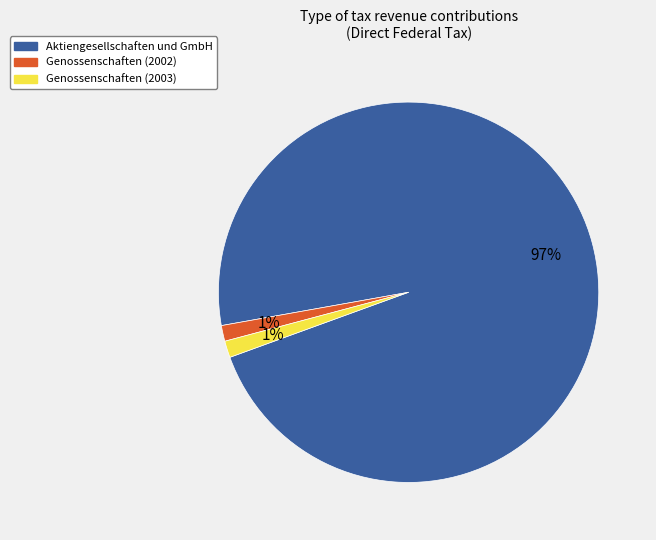

To the nearest percent, what is the average slice percentage?

33%